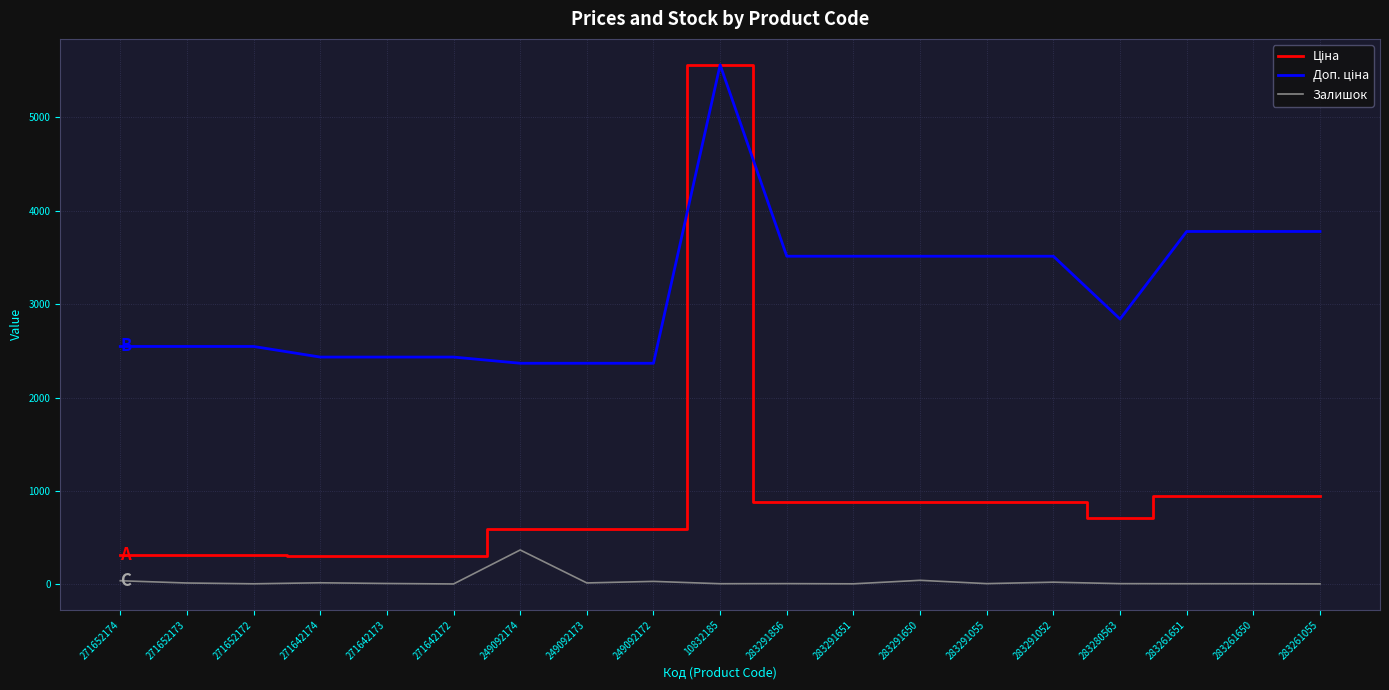

At which category does the chart reach its peak across all series?

10832185